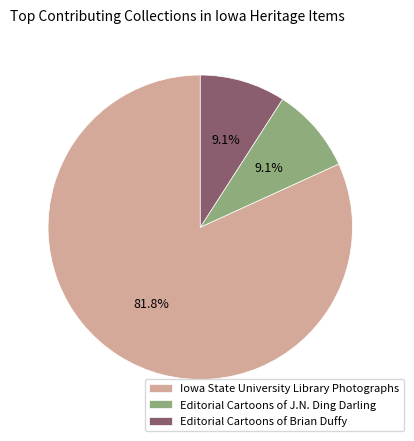

Do Iowa State University Library Photographs and Editorial Cartoons of Brian Duffy together represent more than half of the pie?

Yes